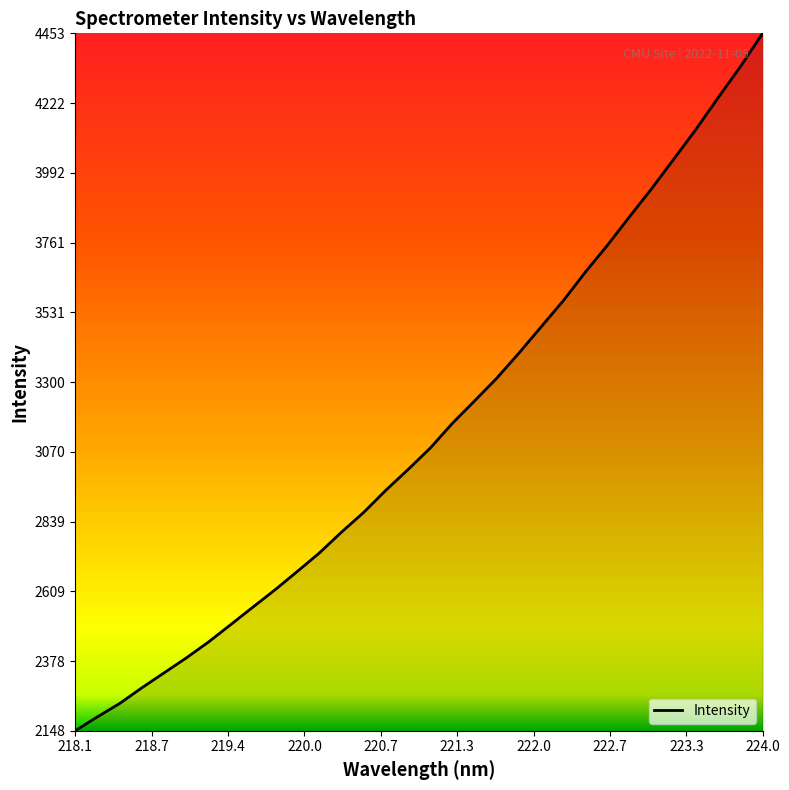

What is the greatest value displayed?

4452.8